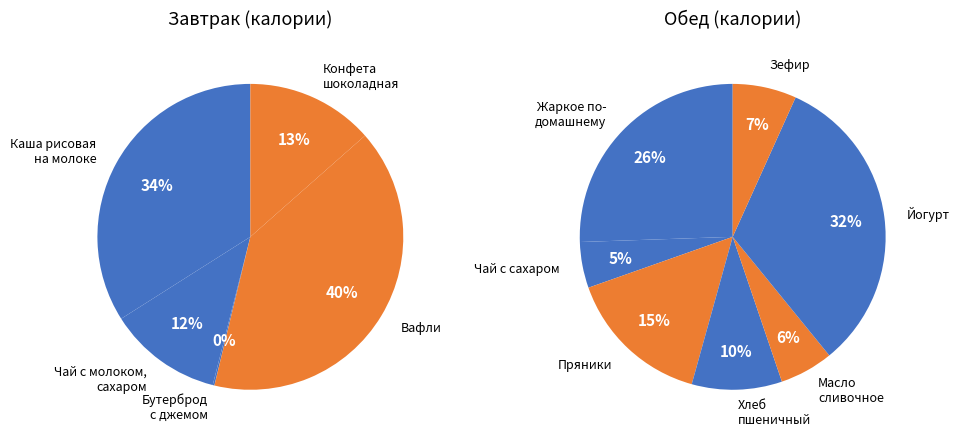

Does Чай с молоком, сахаром represent more than half of the total?

No